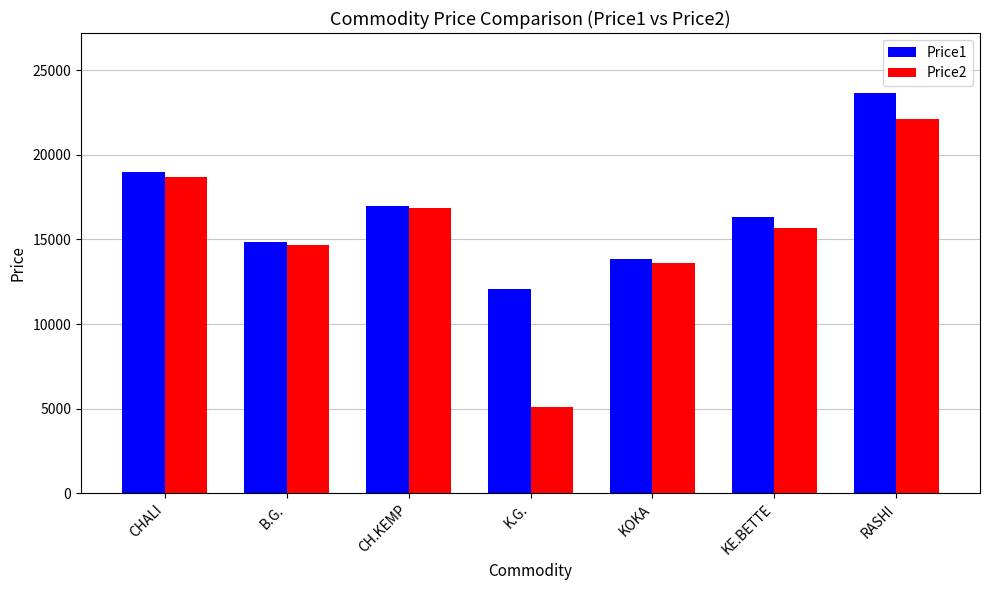

Between CHALI and KE.BETTE, which series saw the biggest shift?

Price2